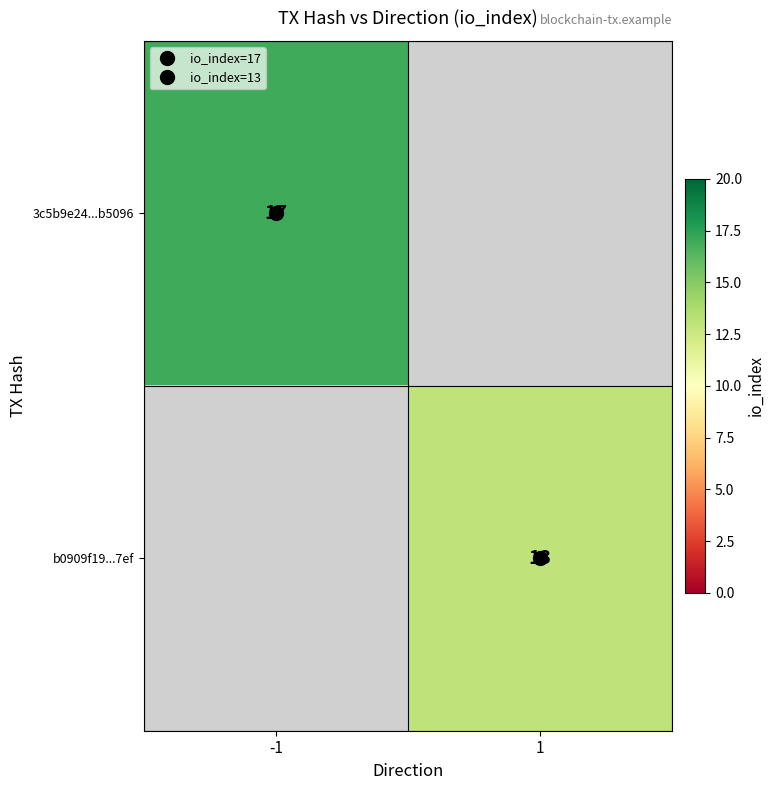

How many series are shown in this chart?

2